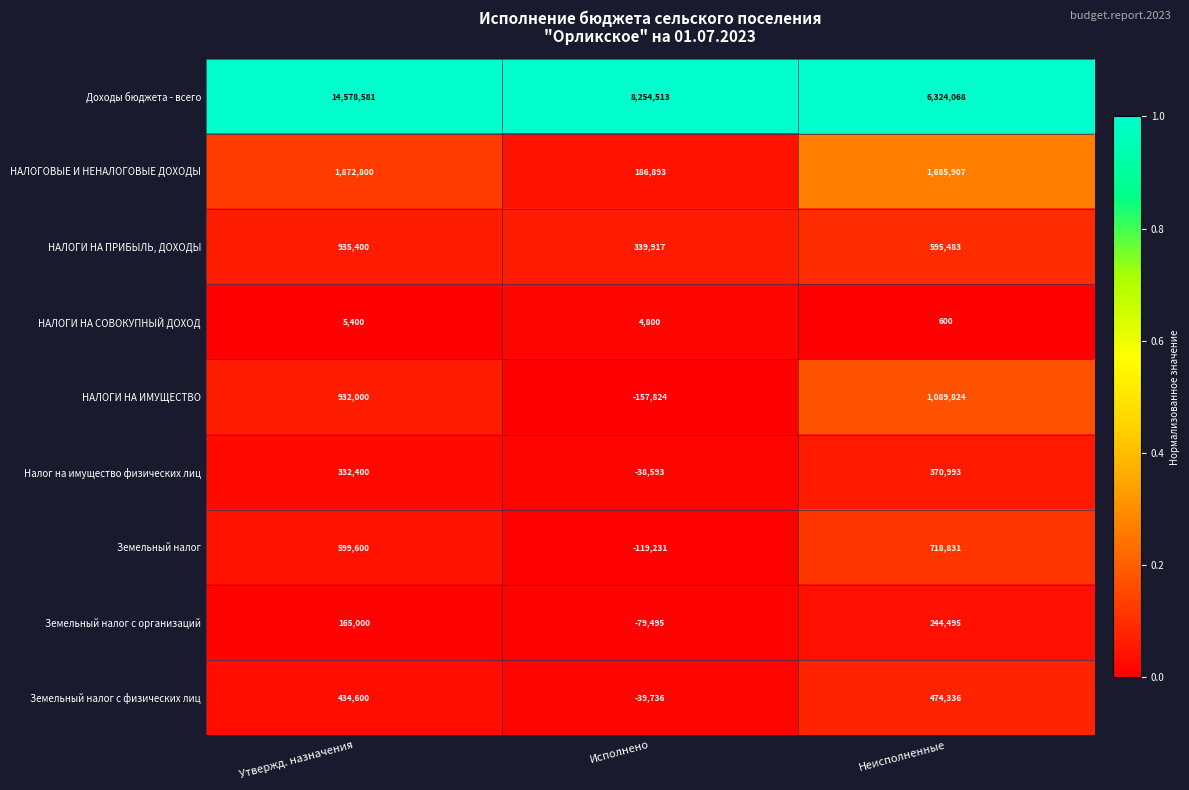

Which label corresponds to the largest value in the chart?

Утвержд. назначения